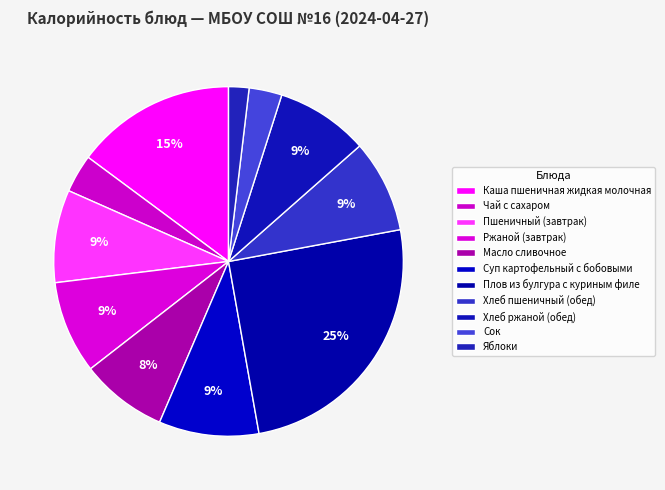

How many segments does this pie chart have?

11